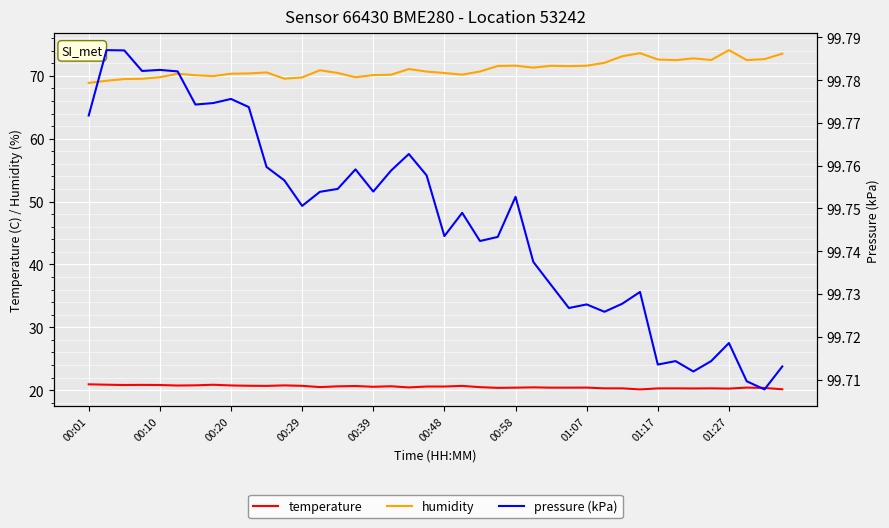

List the series in order of their overall mean, lowest first.

temperature, humidity, pressure (kPa)